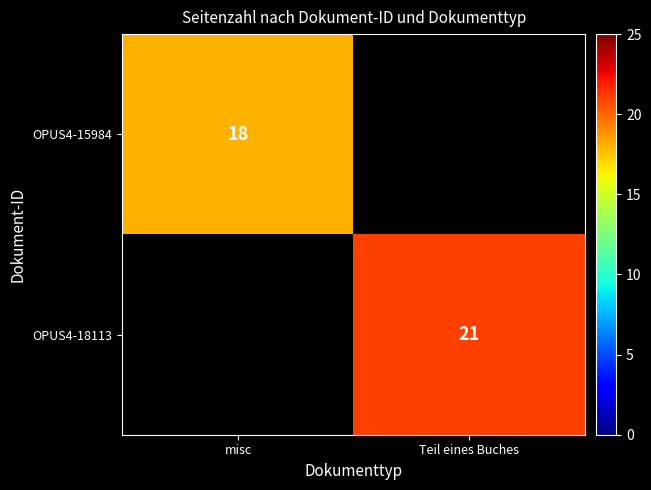

How many data points does each series have?

2